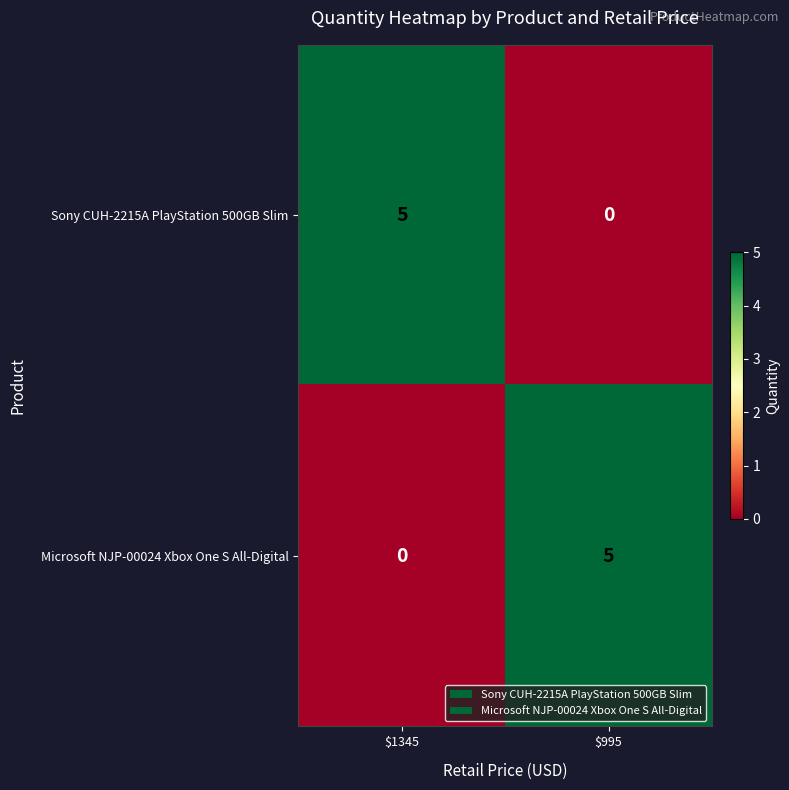

Reading right to left, transcribe all the data shown in this chart.

Sony CUH-2215A PlayStation 500GB Slim: 0	5
Microsoft NJP-00024 Xbox One S All-Digital: 5	0